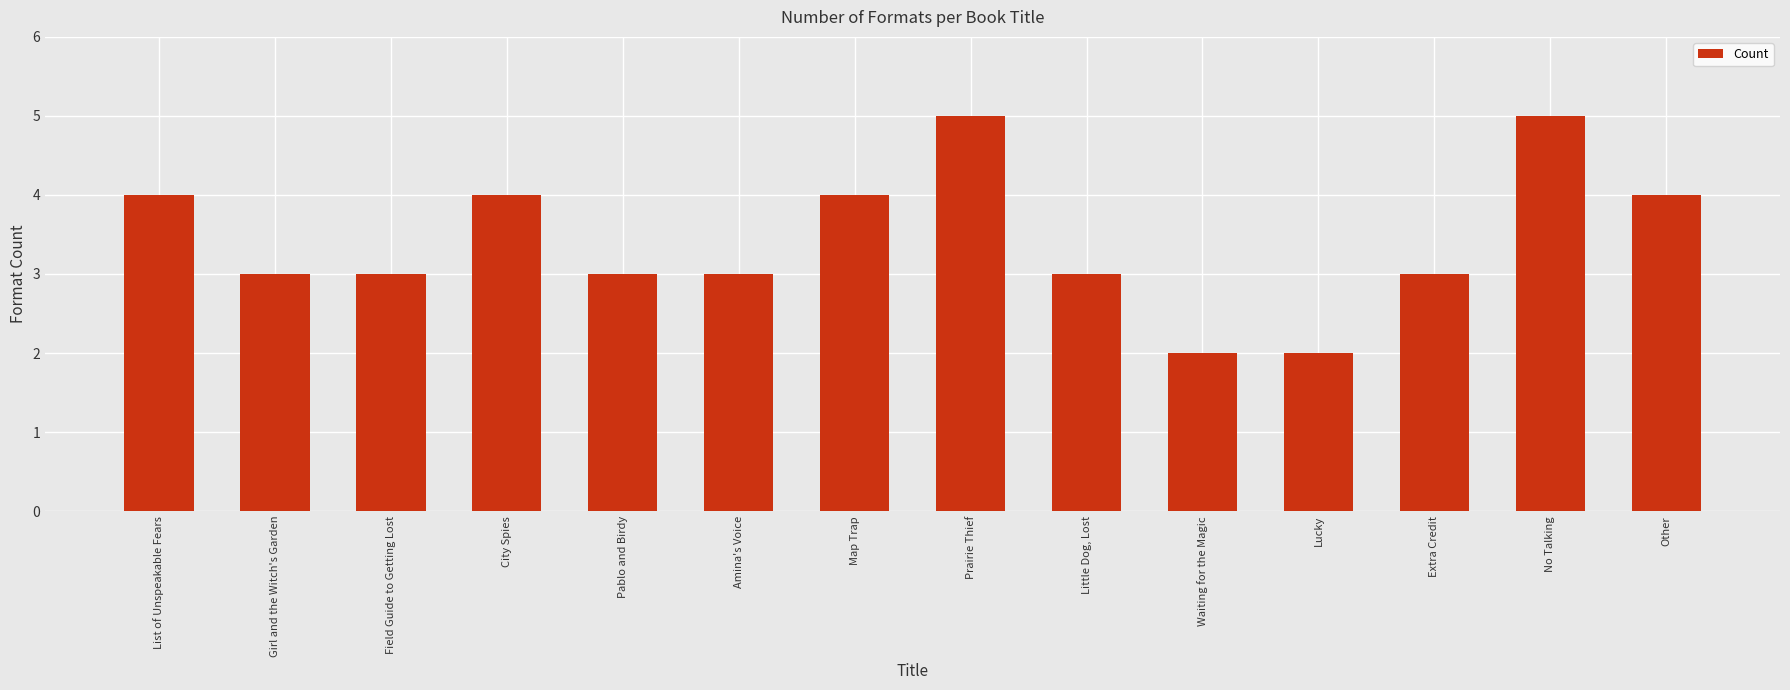

What is the greatest value displayed?

5